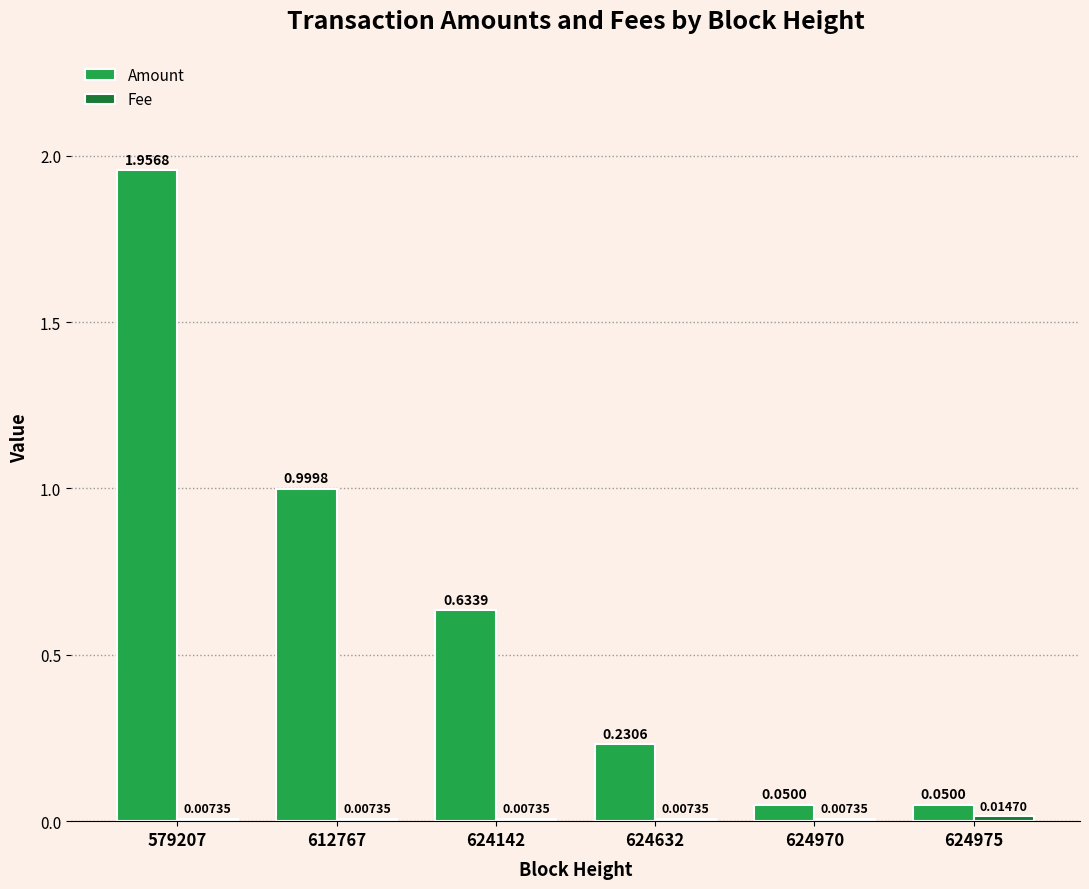

At how many categories does at least one series exceed 0?

6